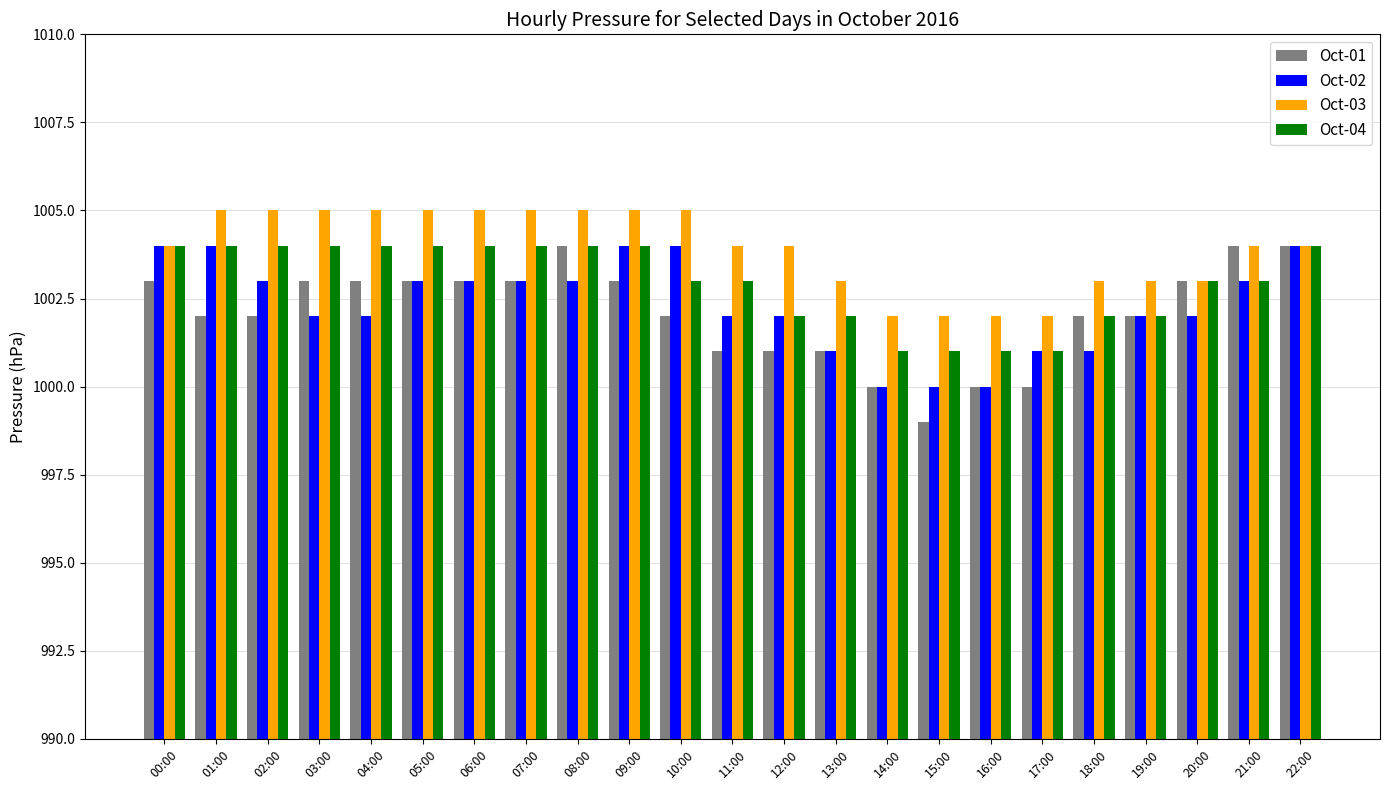

Read the Oct-04 value at 09:00.

1004